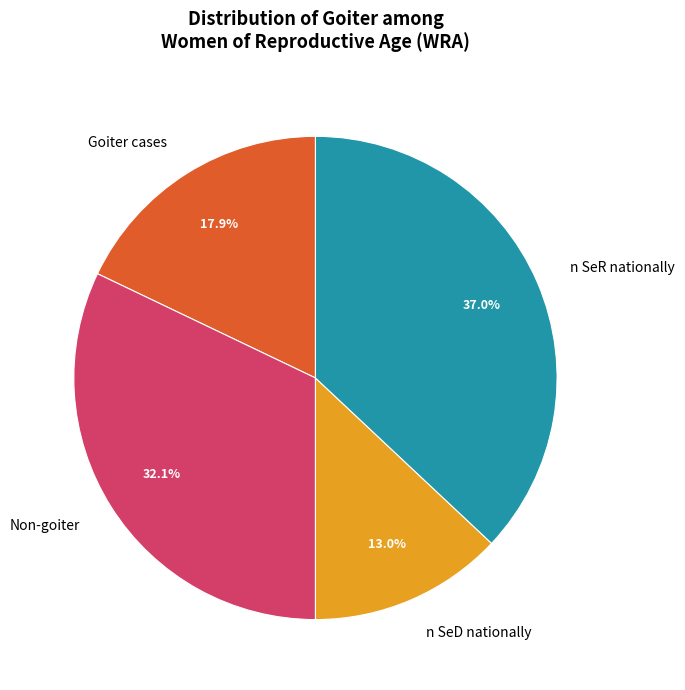

How many slices are in this pie chart?

4